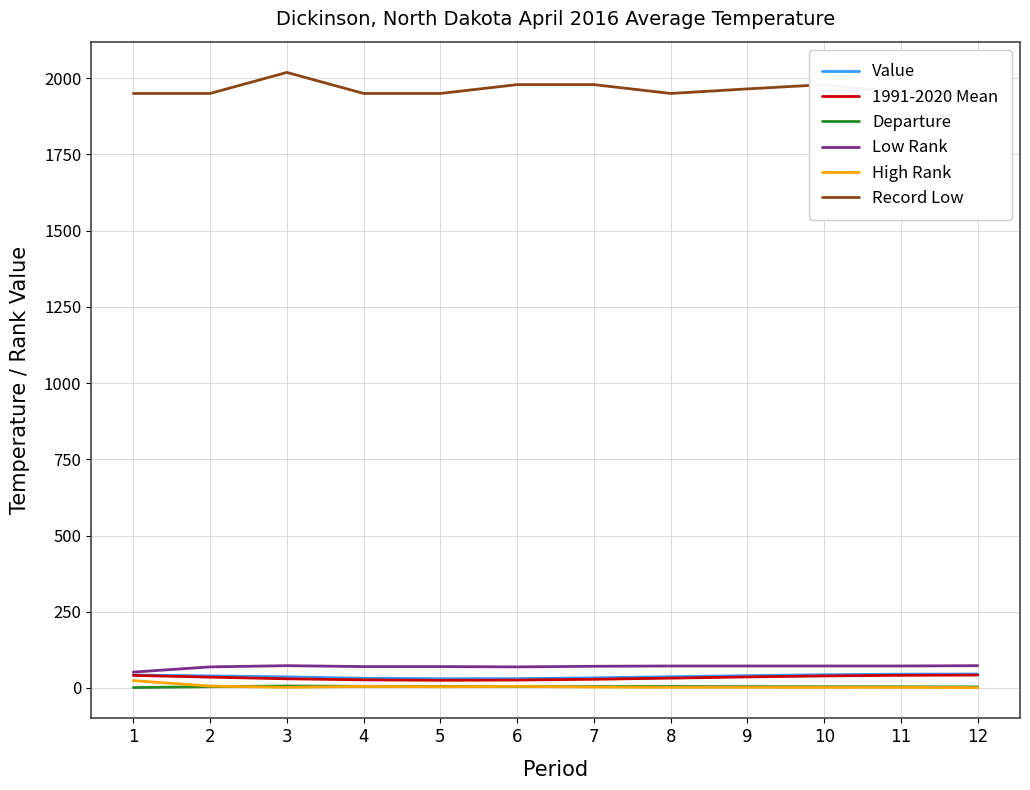

Which series has the largest range (max minus min)?

Record Low